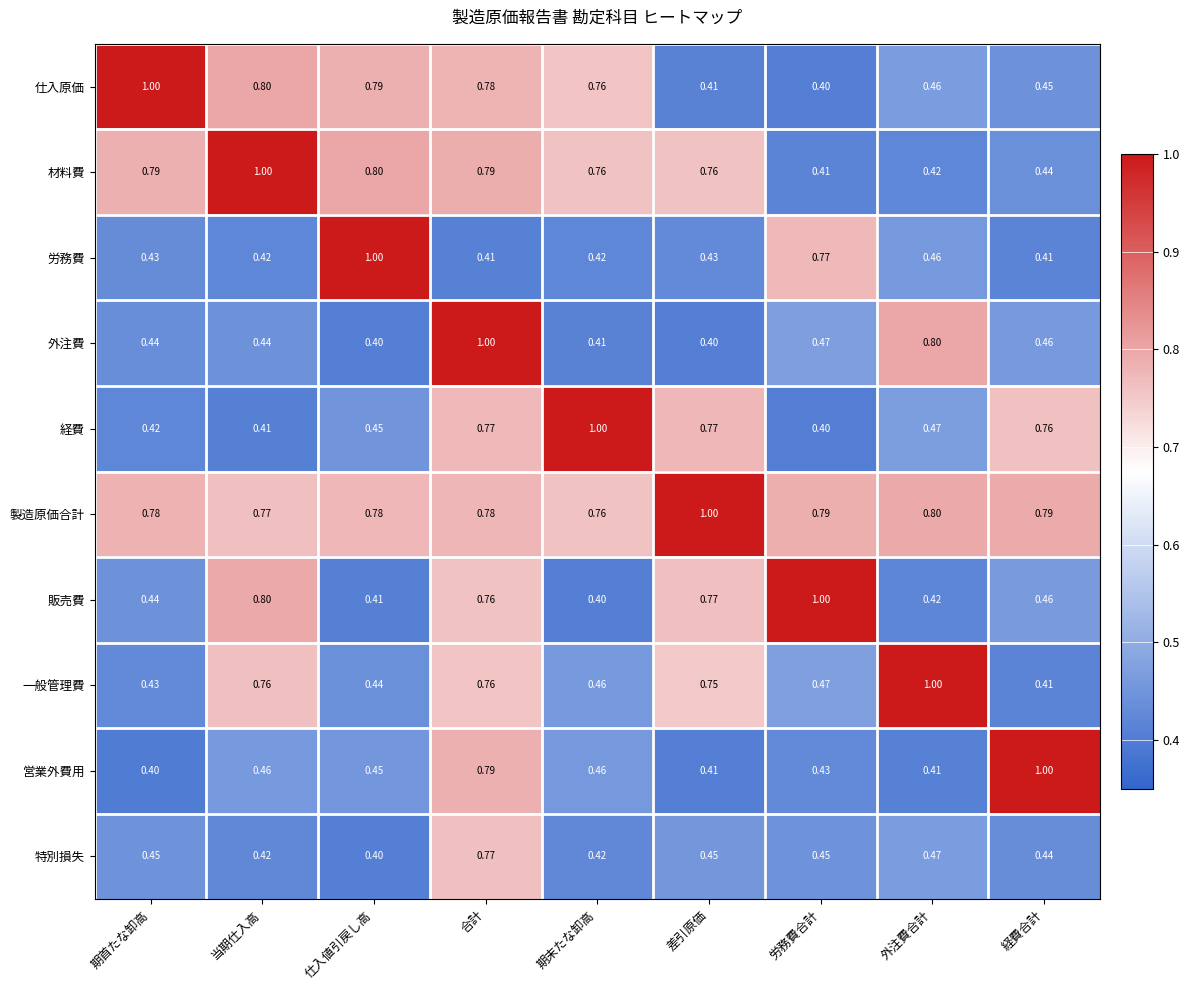

List the labels in order of 仕入原価 value, largest first.

期首たな卸高, 当期仕入高, 仕入値引戻し高, 合計, 期末たな卸高, 外注費合計, 経費合計, 差引原価, 労務費合計